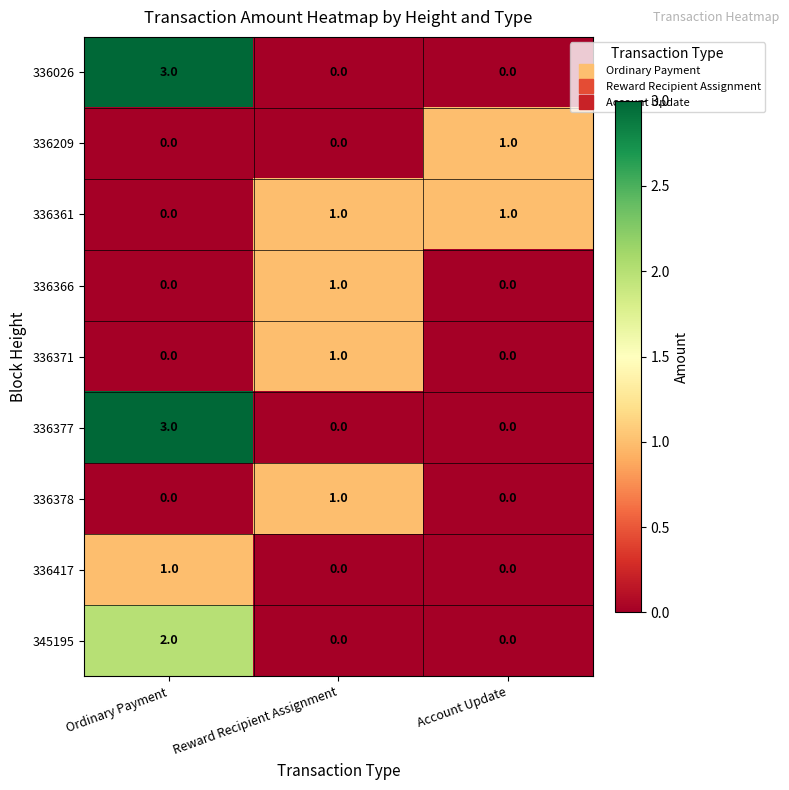

At how many categories does at least one series exceed 0?

3